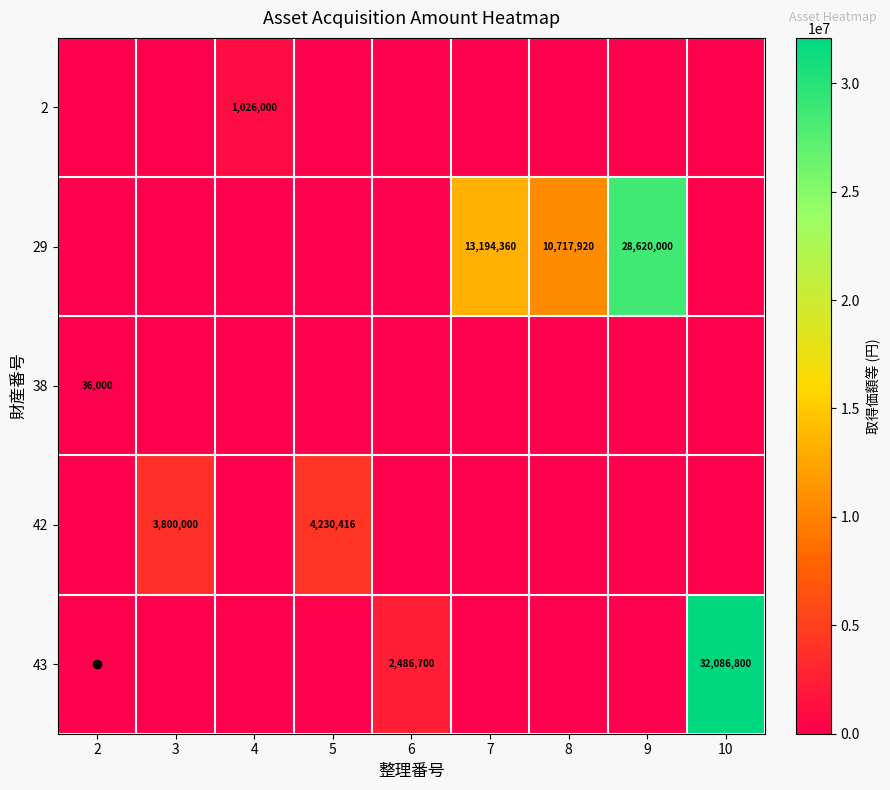

Is it true that row_4 equals 0 at 5?

True